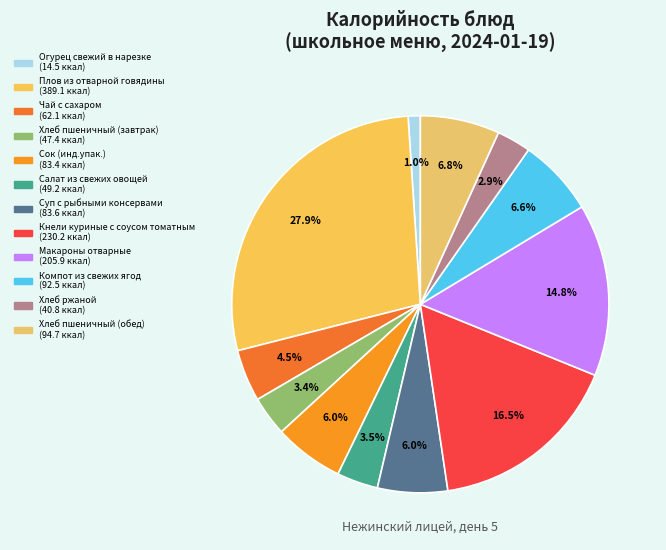

Is it true that Огурец свежий в нарезке is 1% of the pie?

True